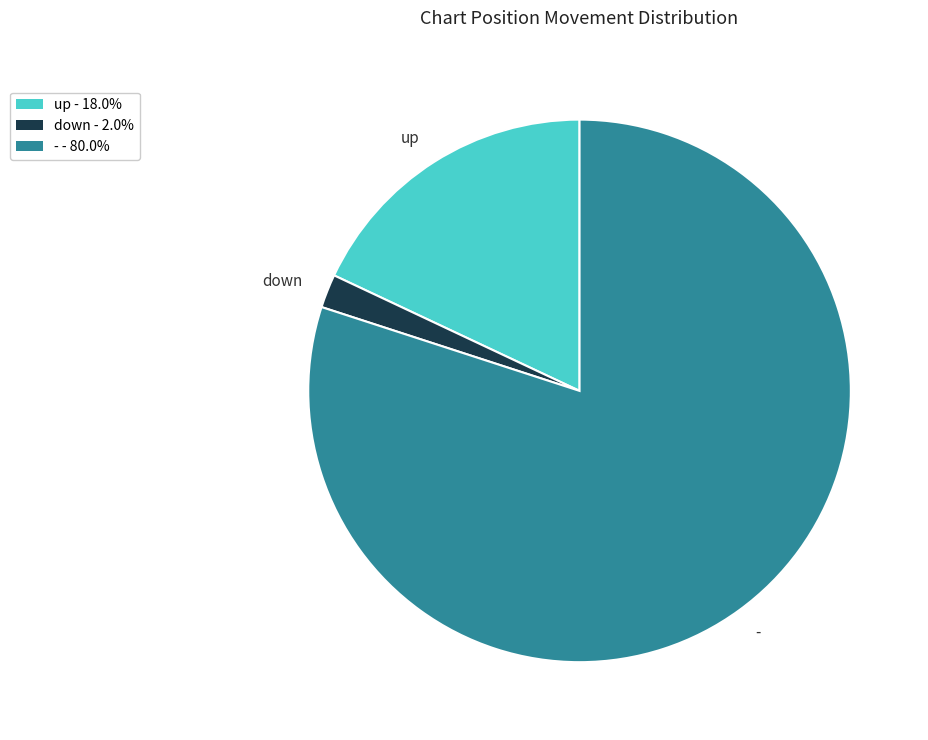

Which slice is the largest?

-